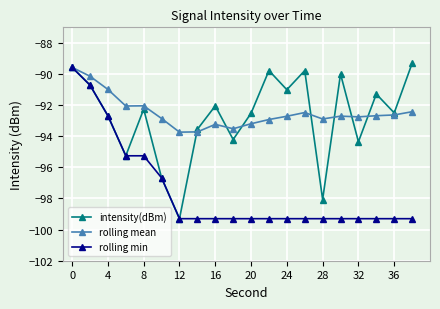

What is the maximum value for rolling min?

-89.6